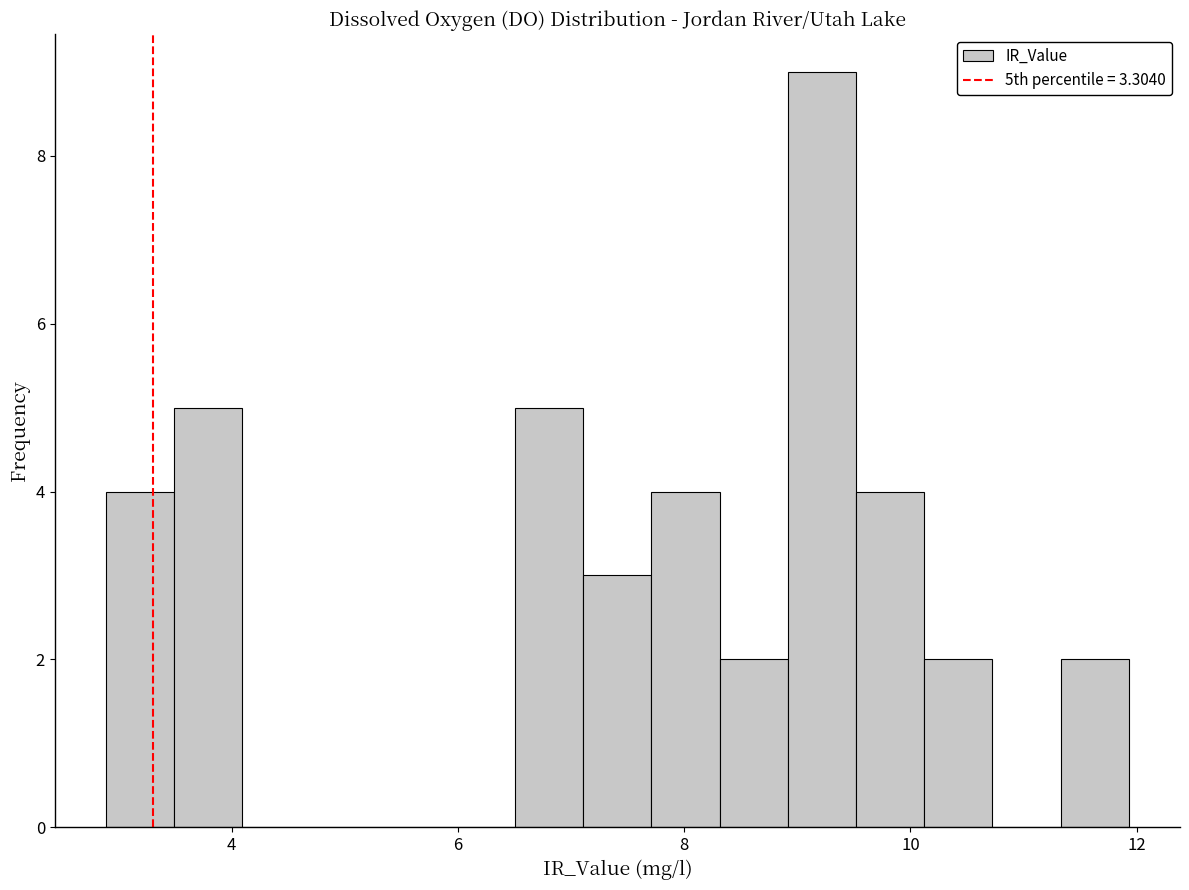

Read against the x-axis, roughly where is the centre of the tallest bar?

9.2